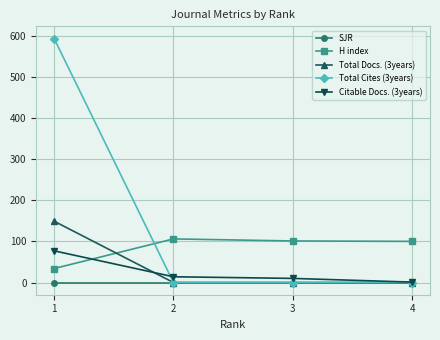

The value of H index at 4 is 33. True or false?

False